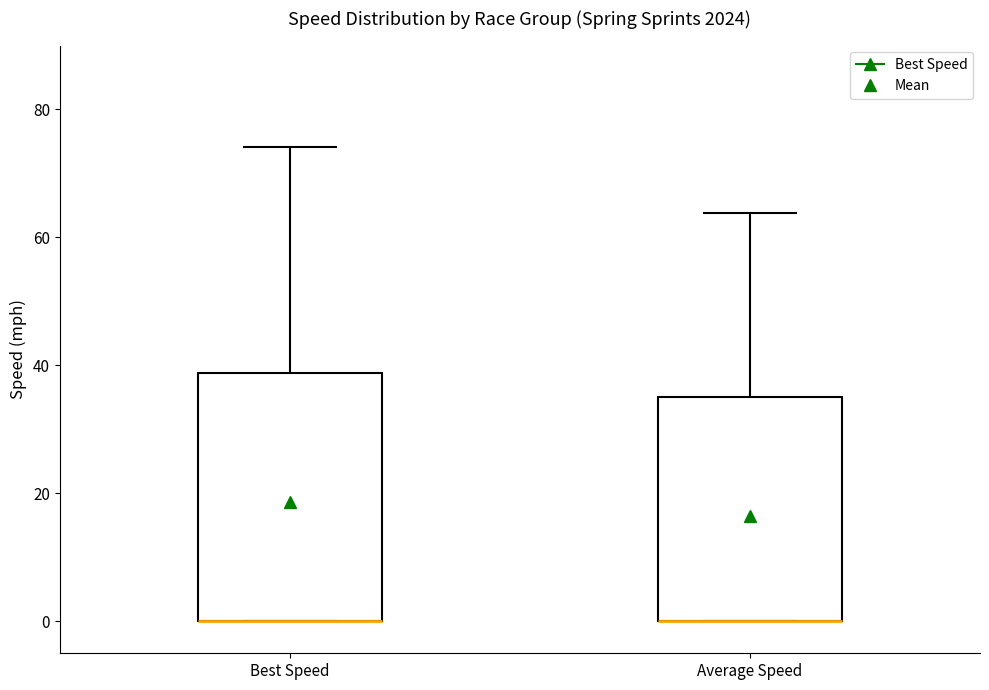

Comparing the boxes themselves (not the whiskers), which one is the tallest?

Best Speed